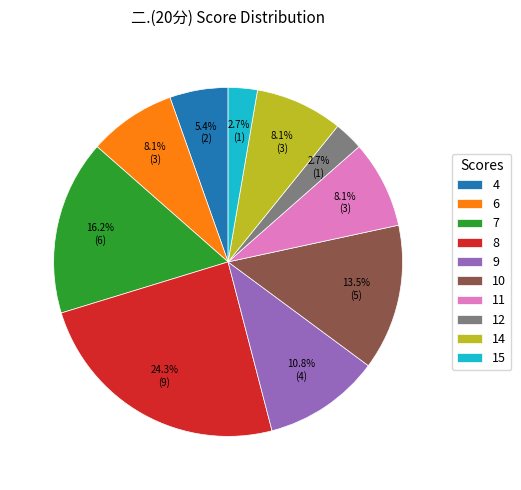

What is the total percentage of 12 and 6?

10.8%